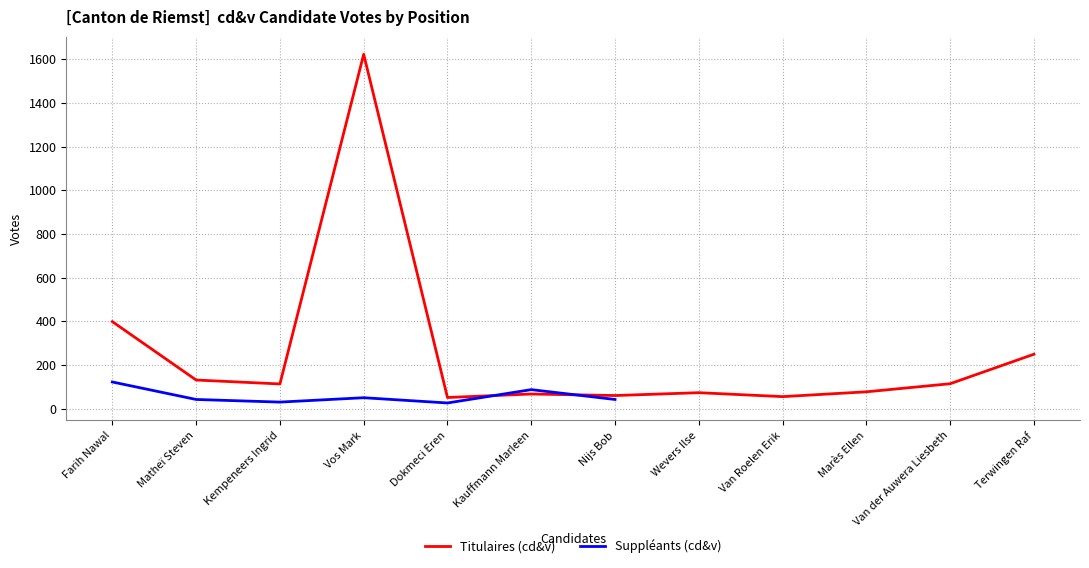

What is the approximate value at Vos Mark, to the nearest 50?

1600